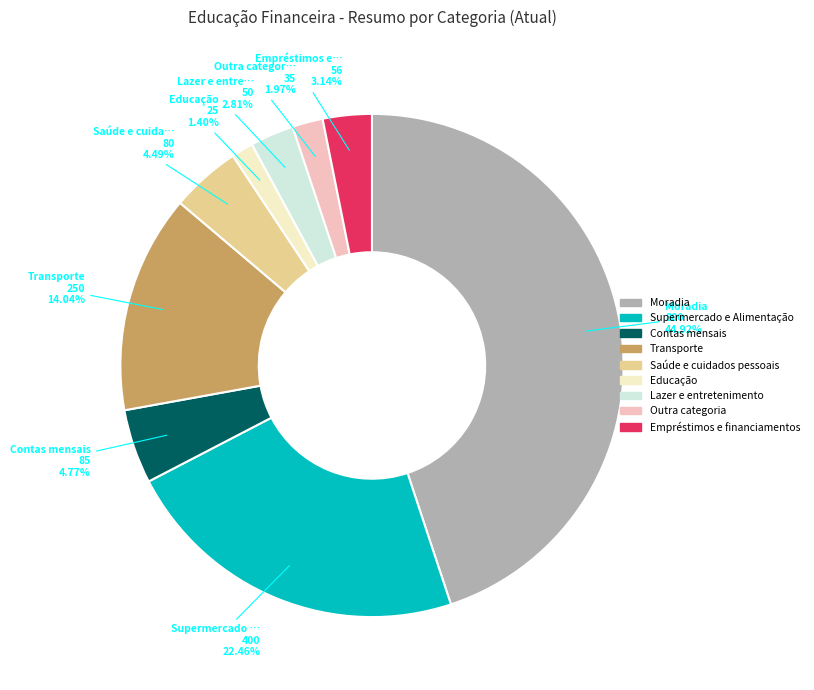

Which slice is the smallest?

Educação